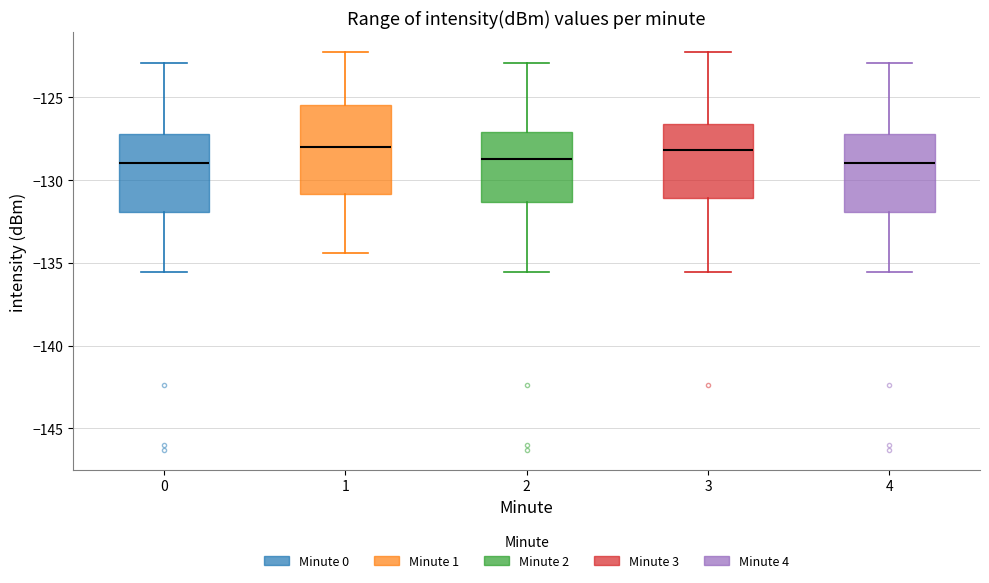

Where does the median line of the box at x = 1 sit on the y-axis? The values are not printed on the chart, so give them approximately, as read against the axis.

-128.0